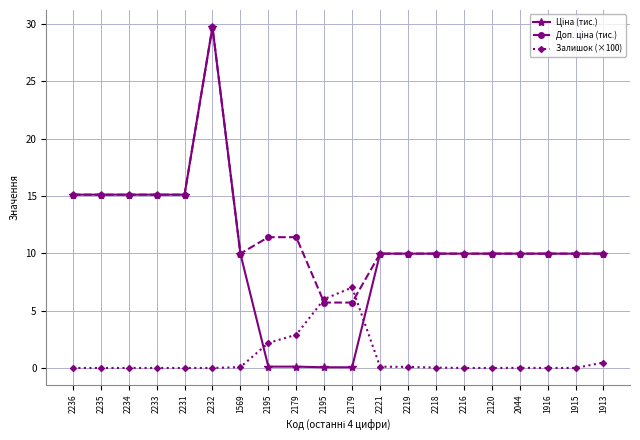

Reading left to right, what are all the values shown in this chart?

Ціна (тис.): 2236=15.1	2235=15.1	2234=15.1	2233=15.1	2231=15.1	2232=29.7	1569=10.0	2195=0.1	2179=0.1	2195=0.1	2179=0.1	2221=10.0	2219=10.0	2218=10.0	2216=10.0	2120=10.0	2044=10.0	1916=10.0	1915=10.0	1913=10.0
Доп. ціна (тис.): 2236=15.1	2235=15.1	2234=15.1	2233=15.1	2231=15.1	2232=29.7	1569=10.0	2195=11.4	2179=11.4	2195=5.7	2179=5.7	2221=10.0	2219=10.0	2218=10.0	2216=10.0	2120=10.0	2044=10.0	1916=10.0	1915=10.0	1913=10.0
Залишок (×100): 2236=0.0	2235=0.0	2234=0.0	2233=0.0	2231=0.0	2232=0.0	1569=0.1	2195=2.2	2179=2.9	2195=6.0	2179=7.0	2221=0.1	2219=0.1	2218=0.0	2216=0.0	2120=0.0	2044=0.0	1916=0.0	1915=0.0	1913=0.5